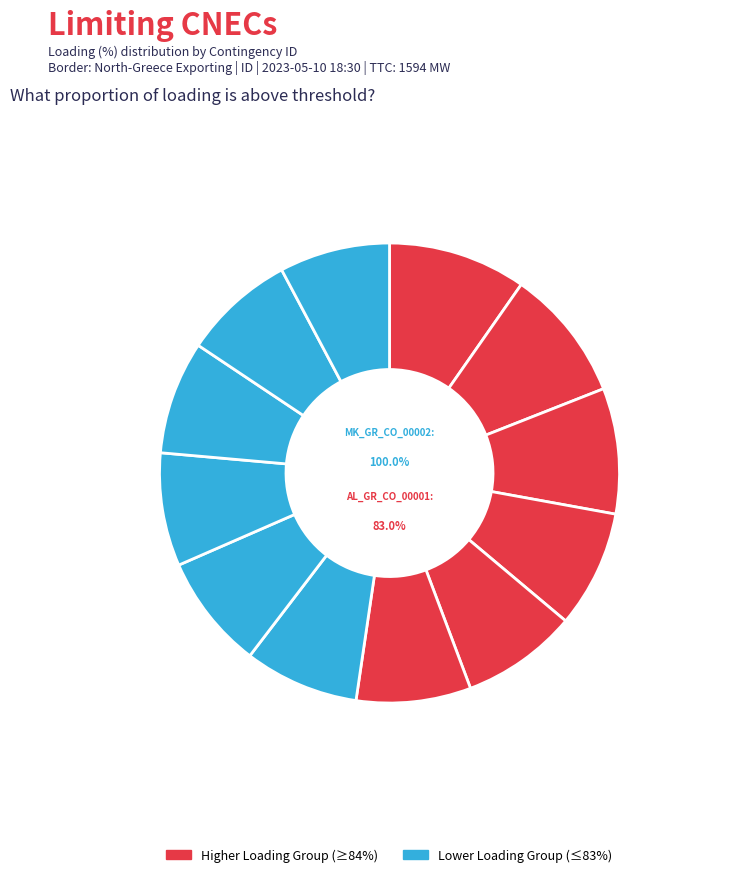

True or false: AL_CO_00002 accounts for 18% of the total.

False